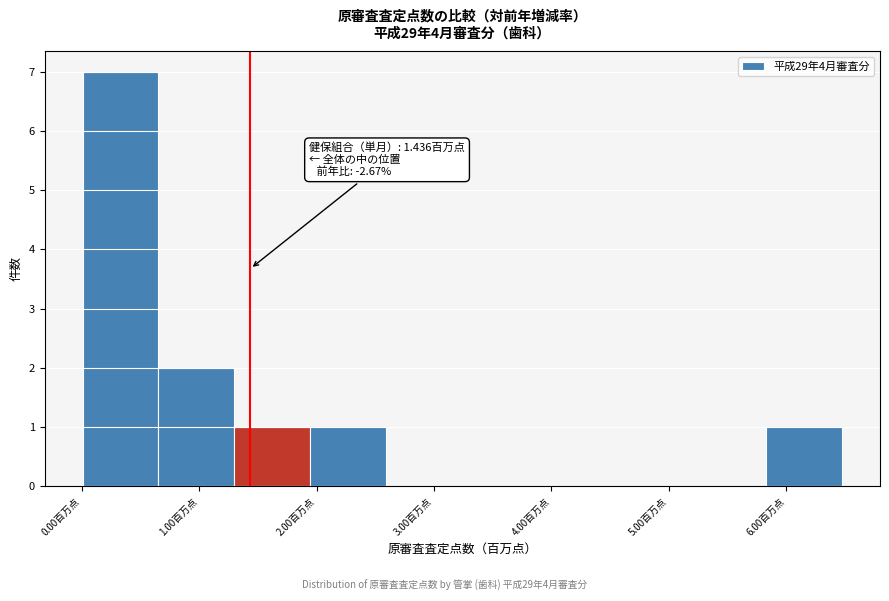

Over which range of the x-axis is the bar tallest?

0.0 to 0.7